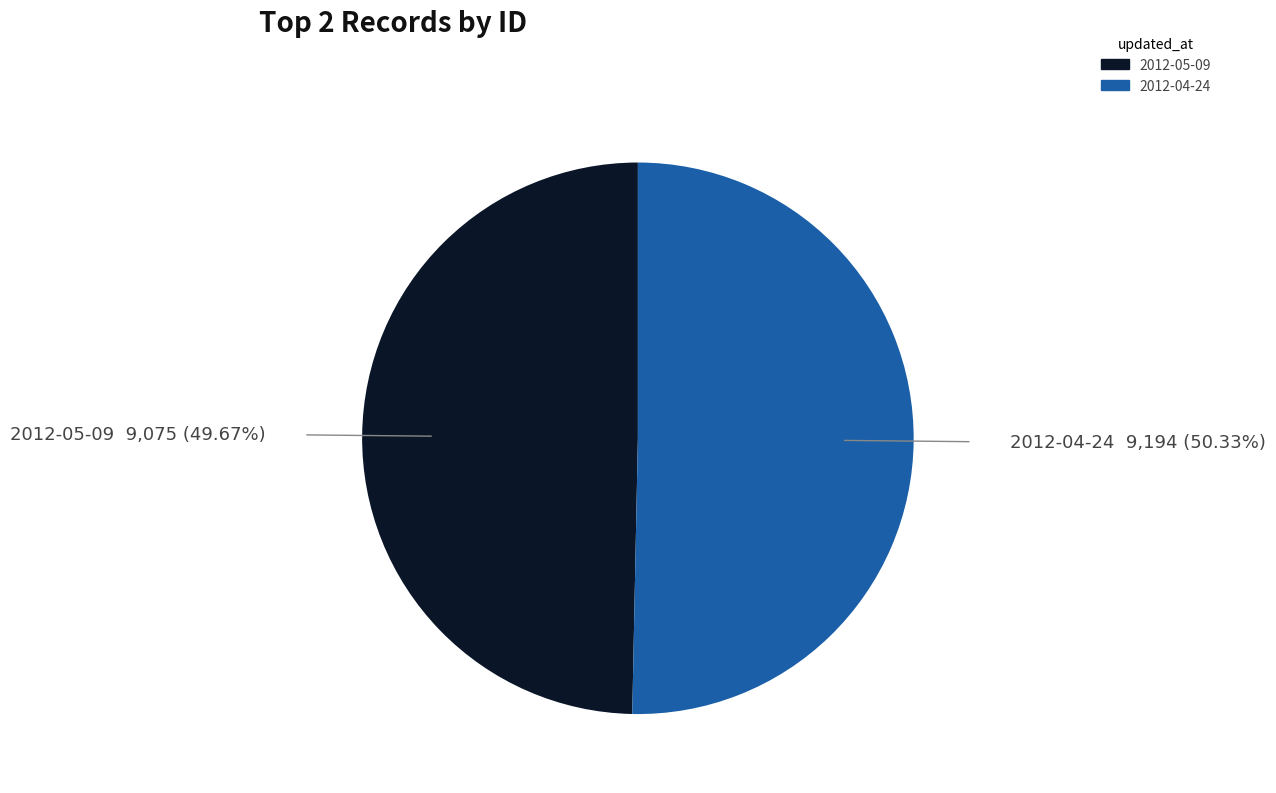

To the nearest percent, what percentage of the pie is 2012-04-24?

50%